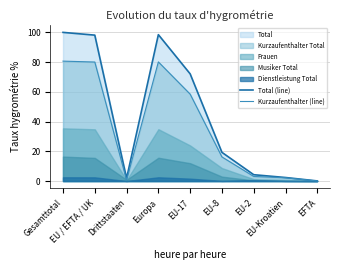

Reading left to right, what are all the values shown in this chart?

Total (line): 100.0	98.1	1.9	98.5	72.1	19.3	4.3	2.4	0.1
Kurzaufenthalter (line): 80.7	80.1	0.6	80.1	58.5	16.2	3.1	2.2	0.0